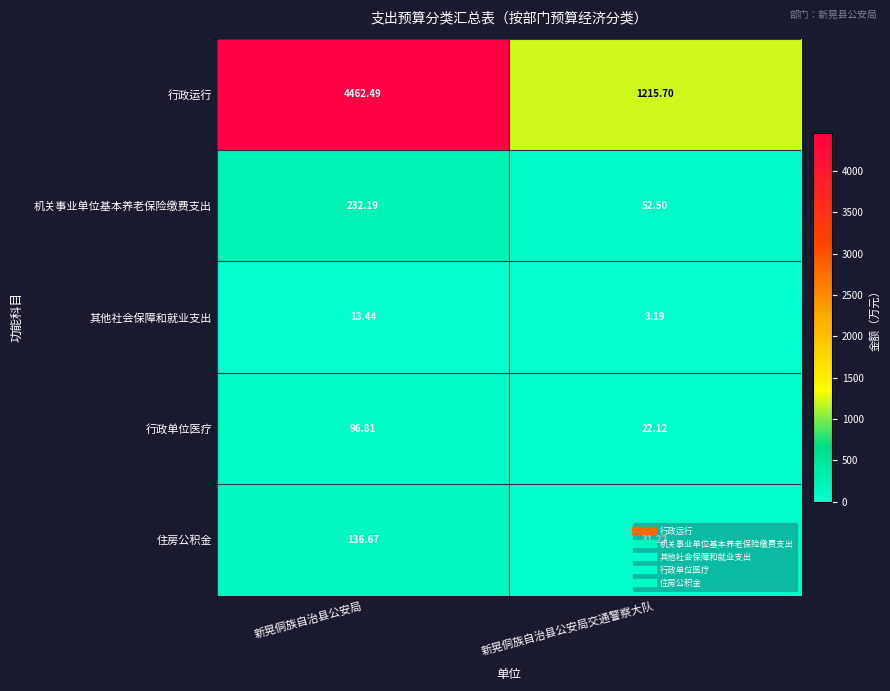

At how many categories does at least one series exceed 2949?

1